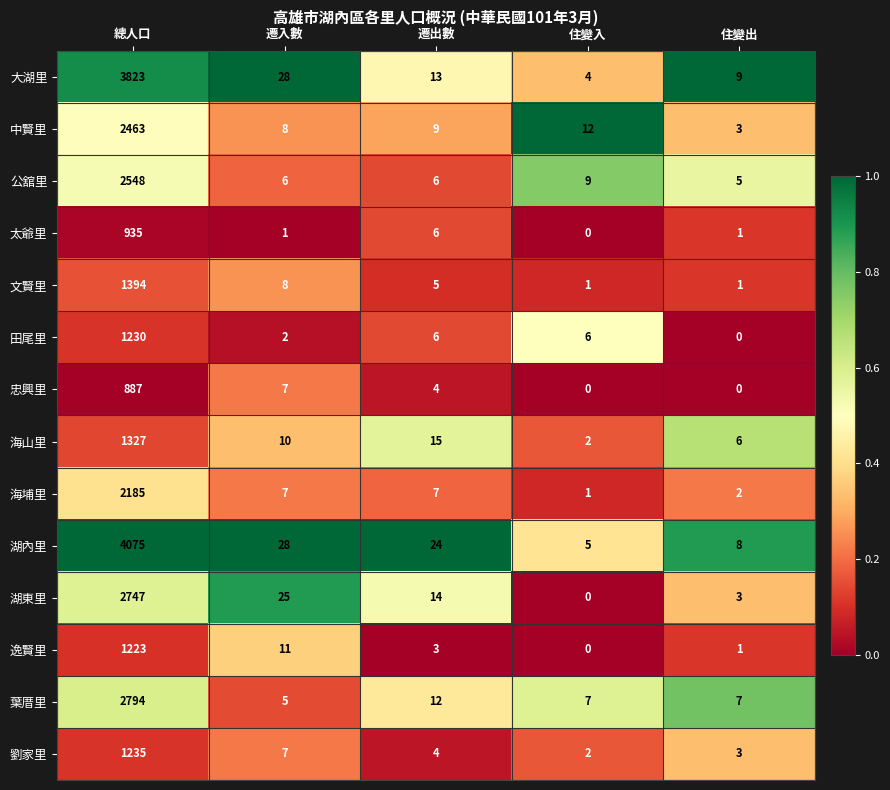

Which series changed the most between 遷入數 and 住變入?

湖東里